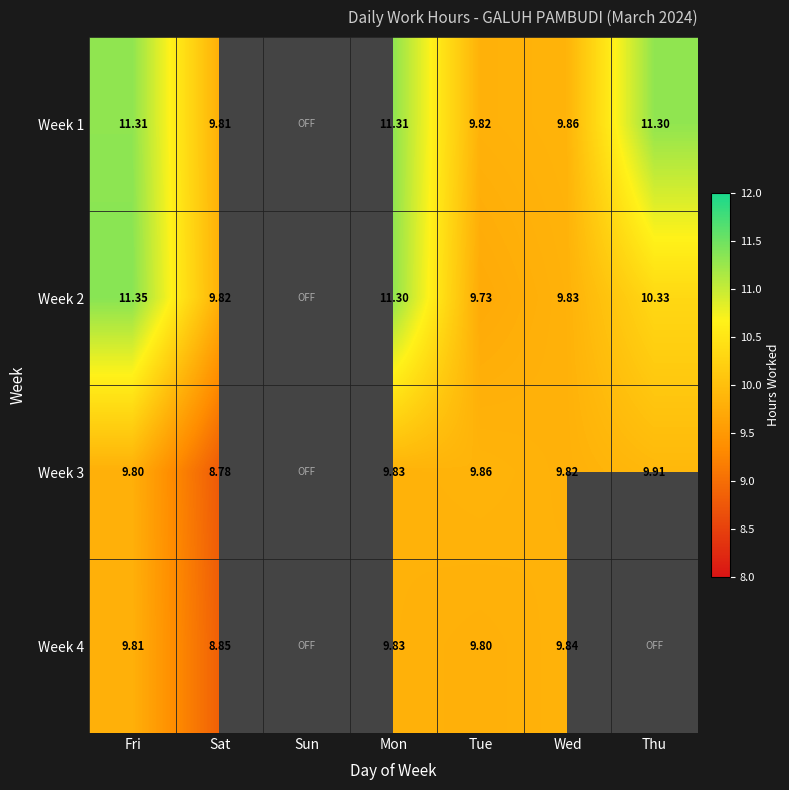

Is the value of Week 1 at Thu greater than the value of Week 3 at Mon?

Yes